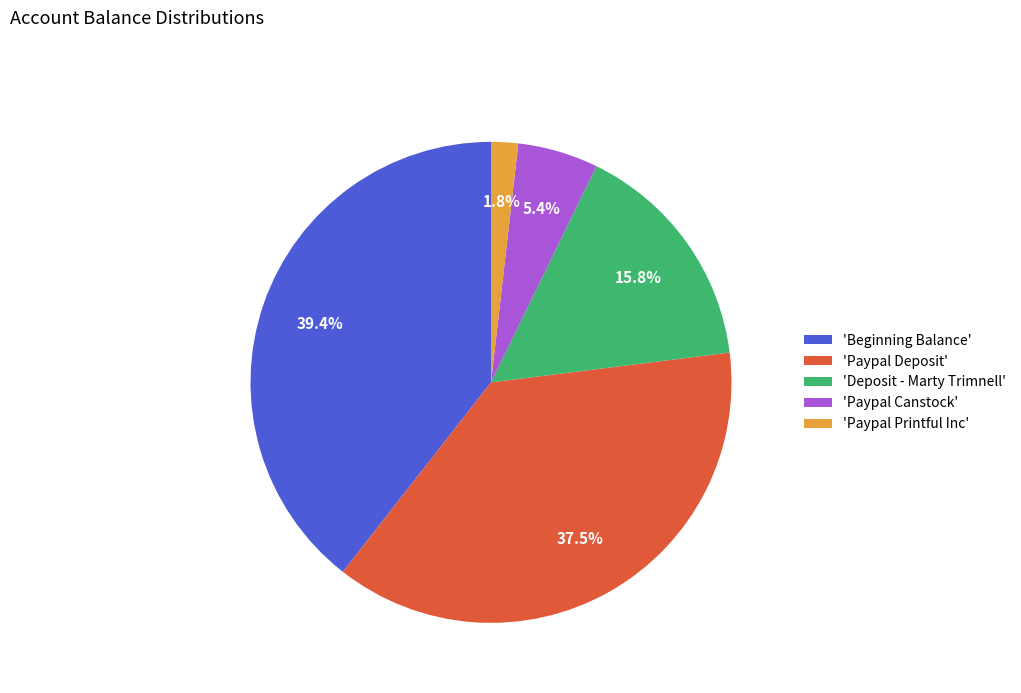

Rank the categories by value from lowest to highest.

'Paypal Printful Inc', 'Paypal Canstock', 'Deposit - Marty Trimnell', 'Paypal Deposit', 'Beginning Balance'